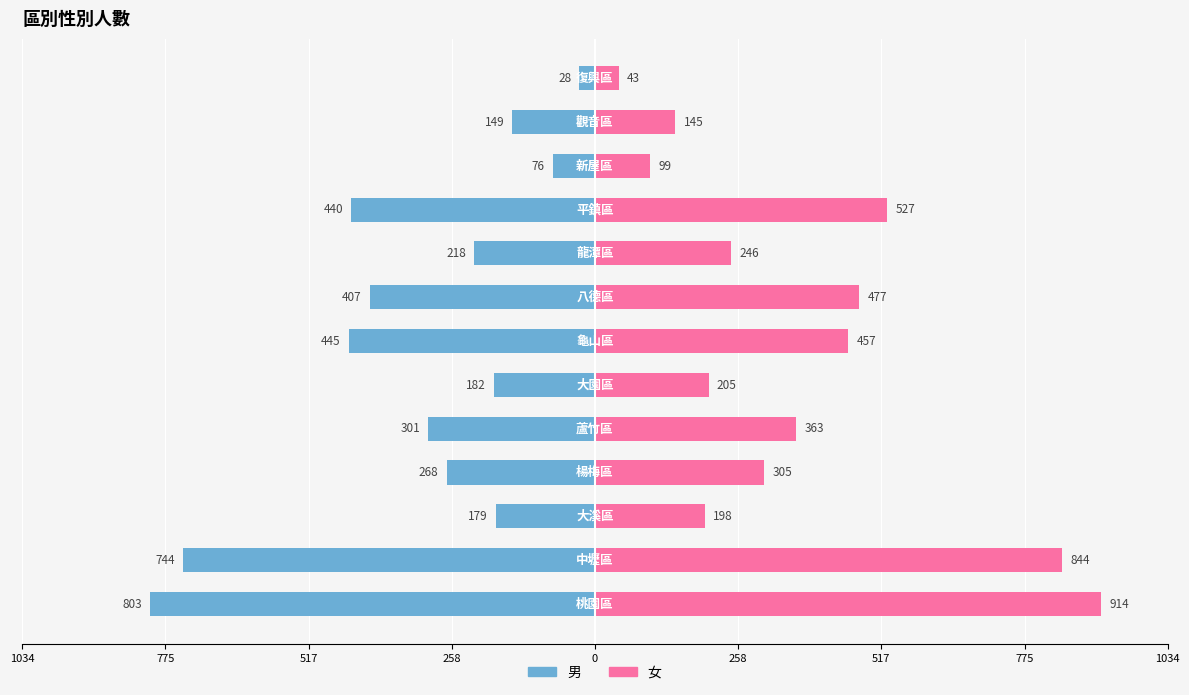

What is the average value of the 女 series?

371